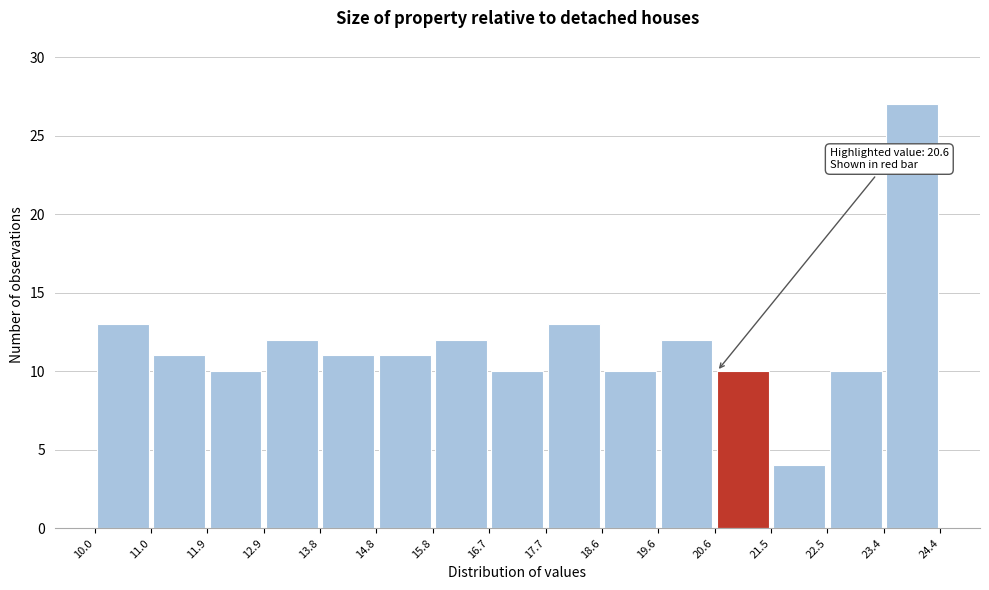

Over which range of the x-axis is the bar tallest?

23.4 to 24.4